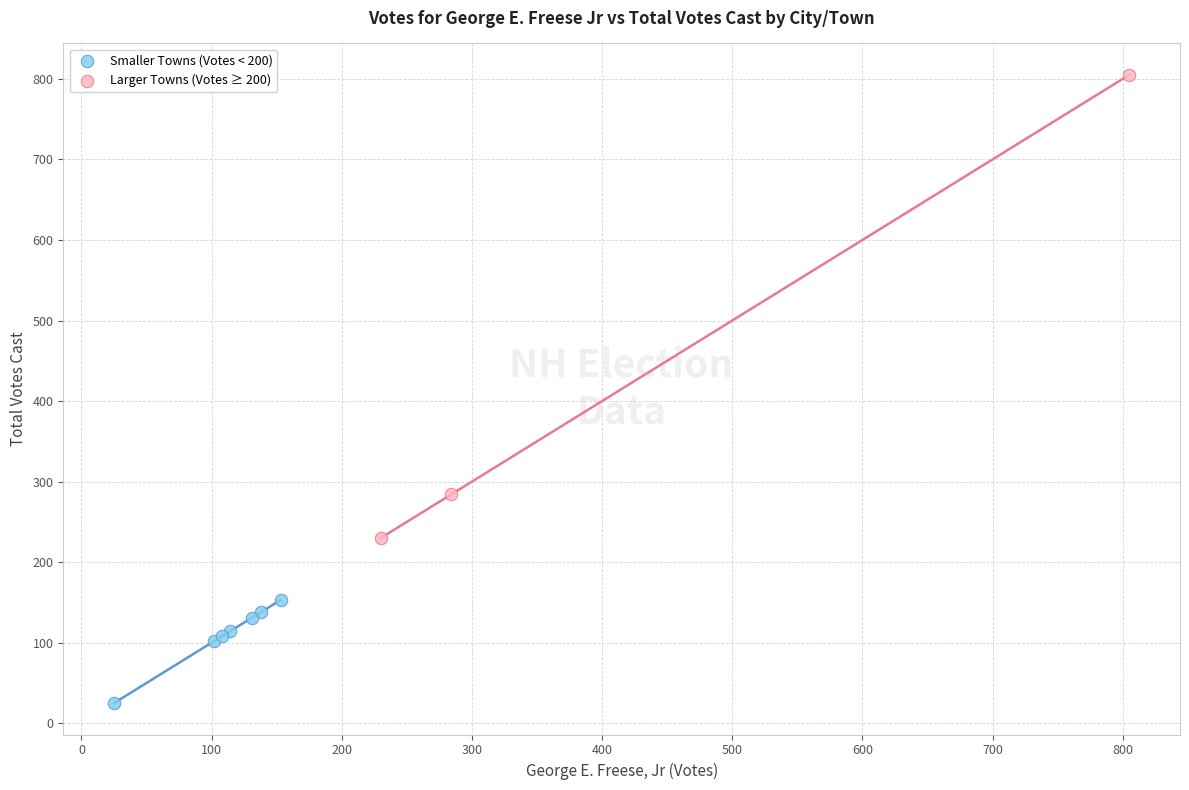

Which series contains the lowest Y value?

Smaller Towns (Votes < 200)